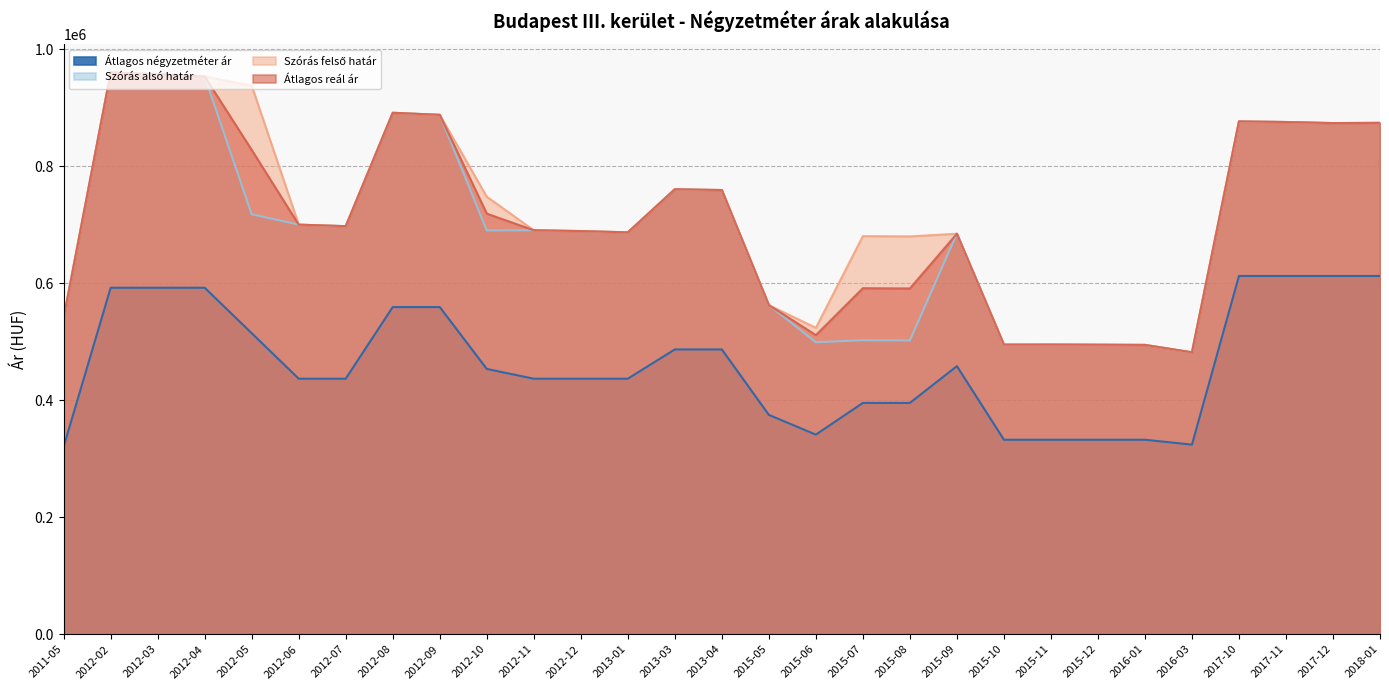

True or false: Szórás alsó határ has a value of 369481 at 2012-10.

False